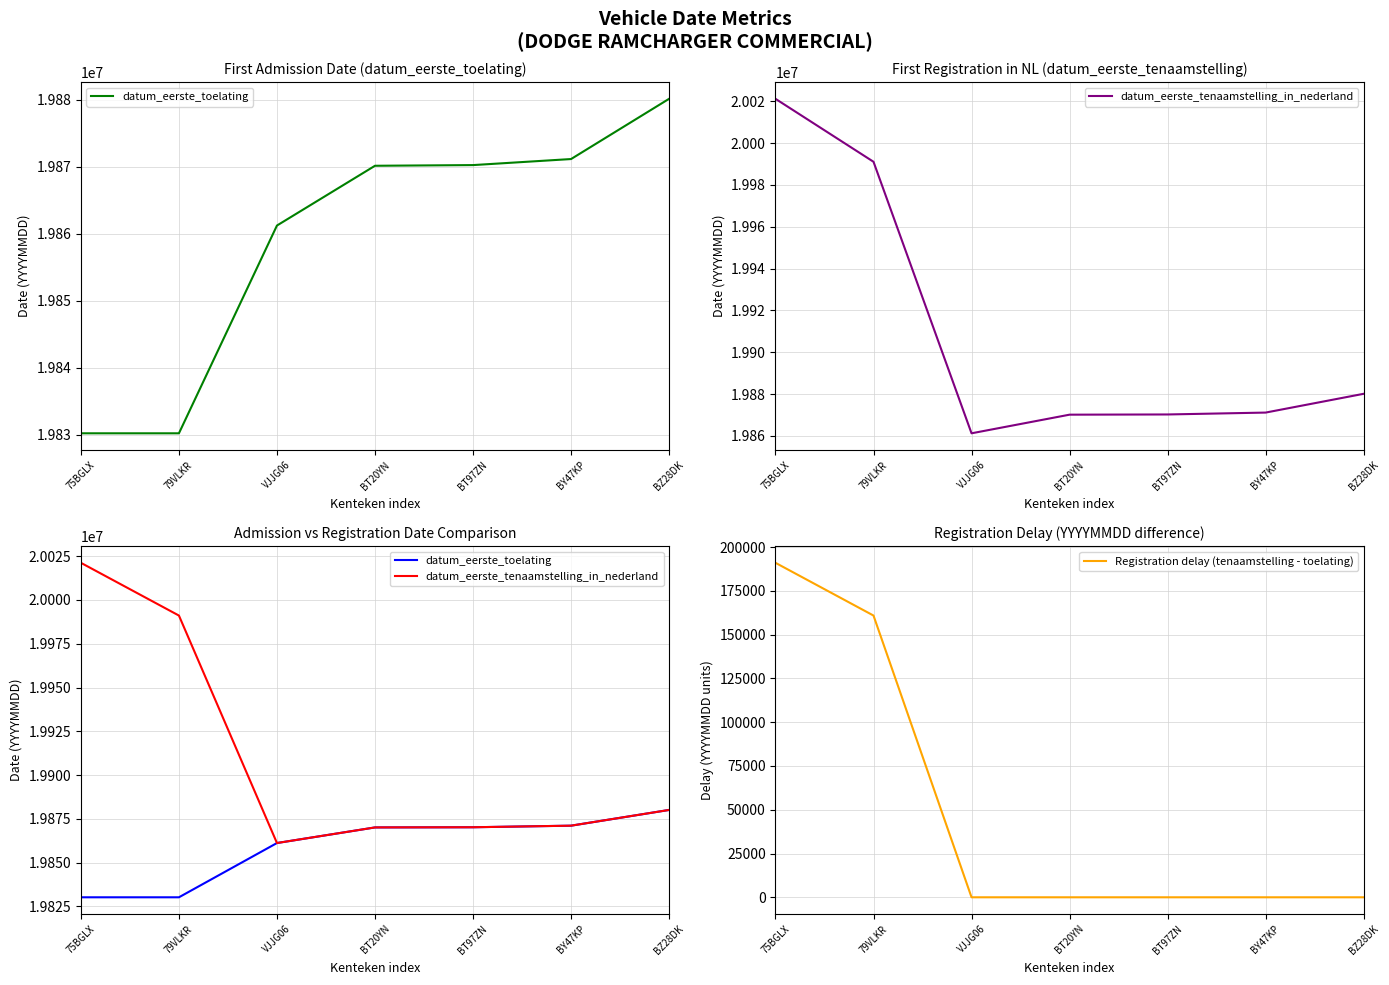

What is the label of the 1st point from the left?

75BGLX